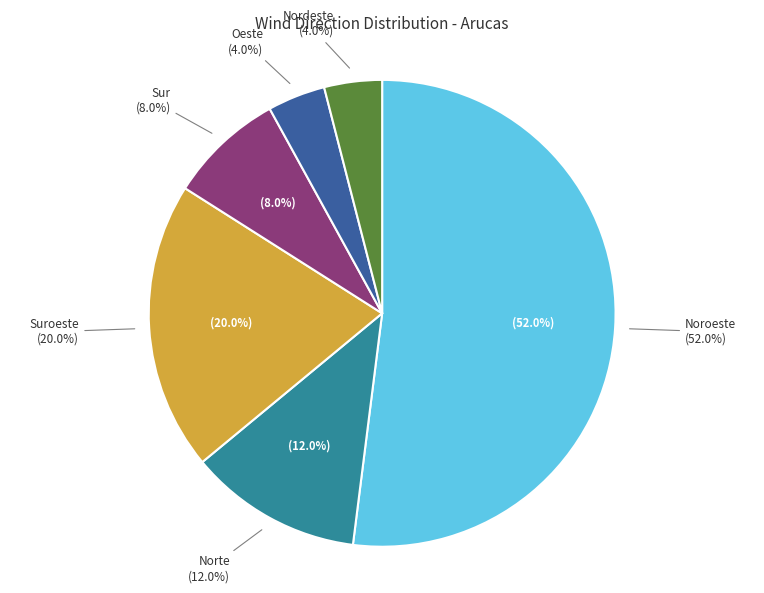

What percentage is NOT represented by Sur?

92.0%